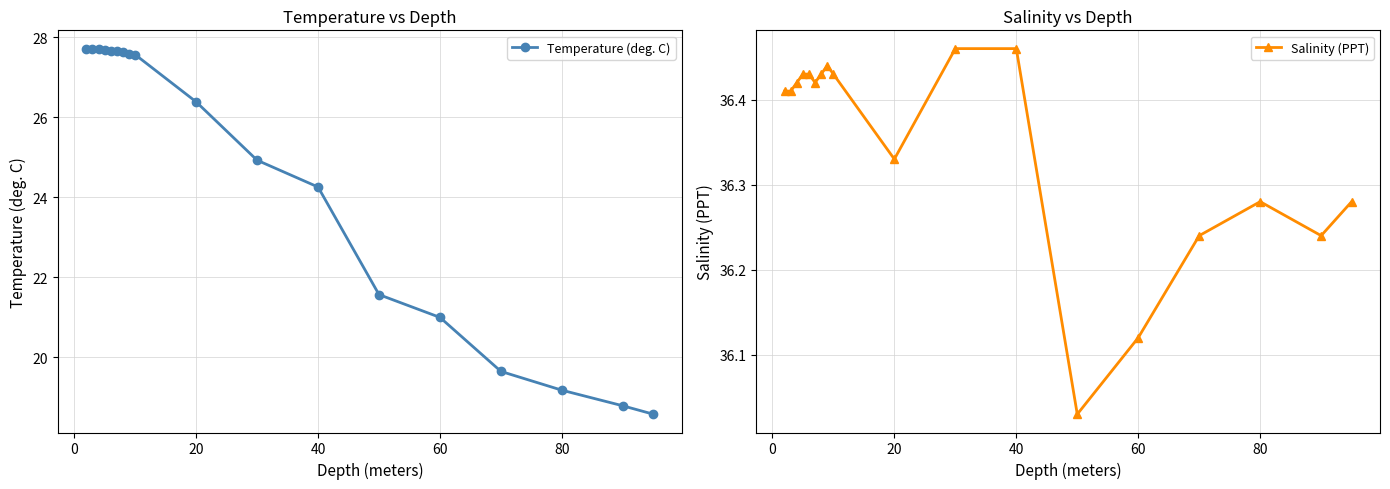

How many interior local peaks does the Salinity (PPT) series have?

2